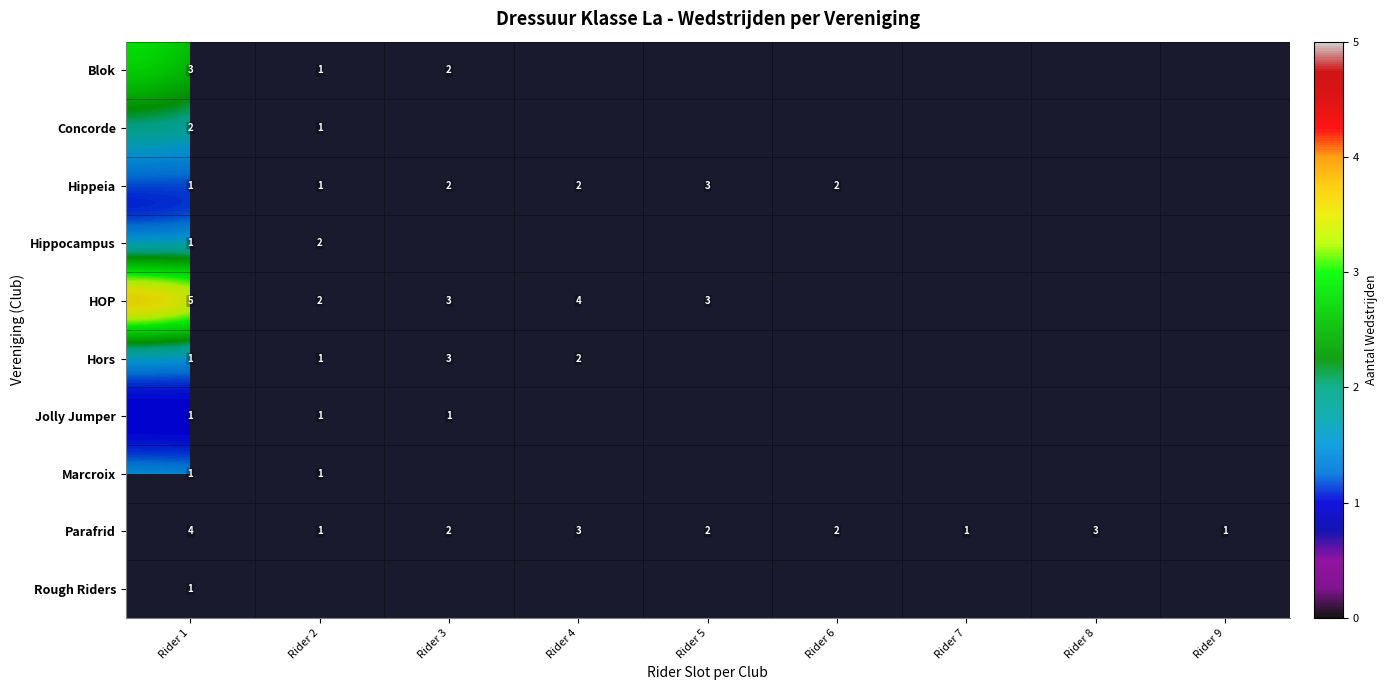

True or false: Hors has a value of 3 at Rider 3.

True